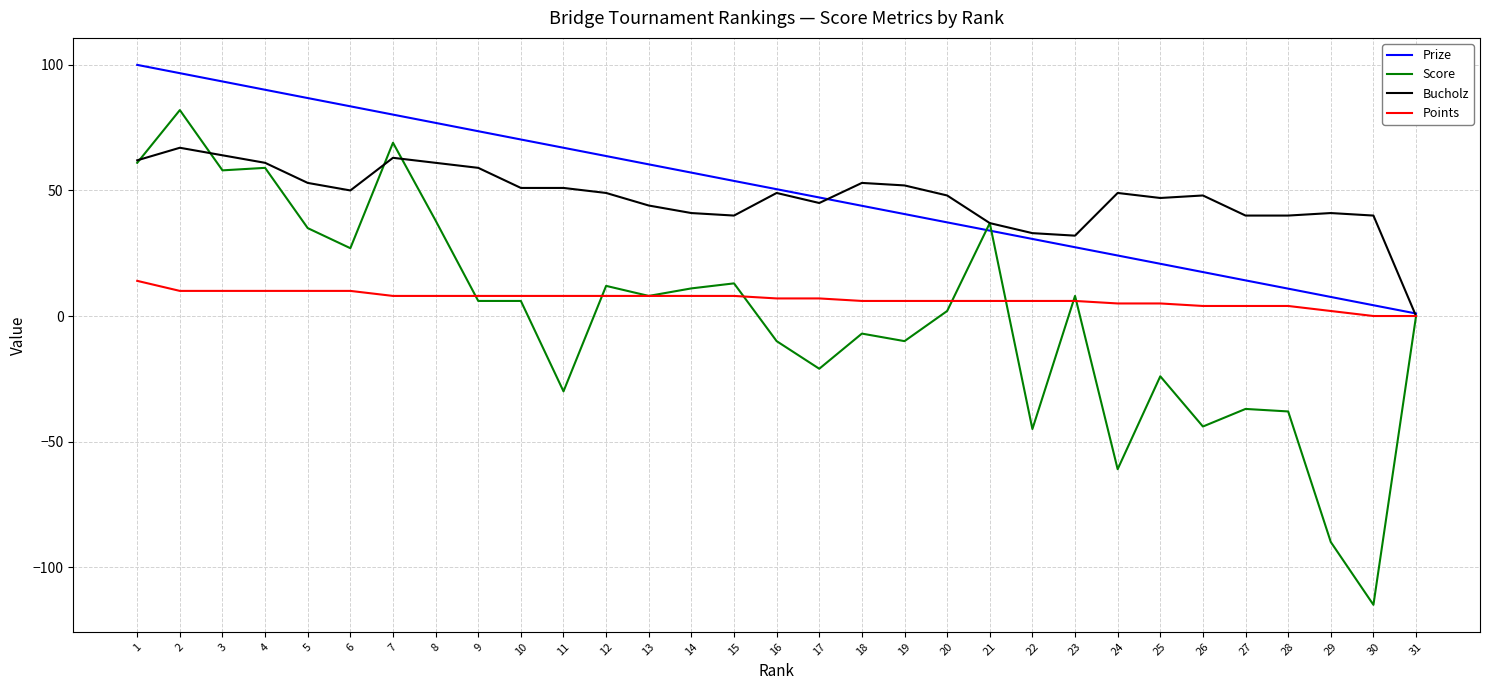

How many values in the Bucholz series are below 49?

15